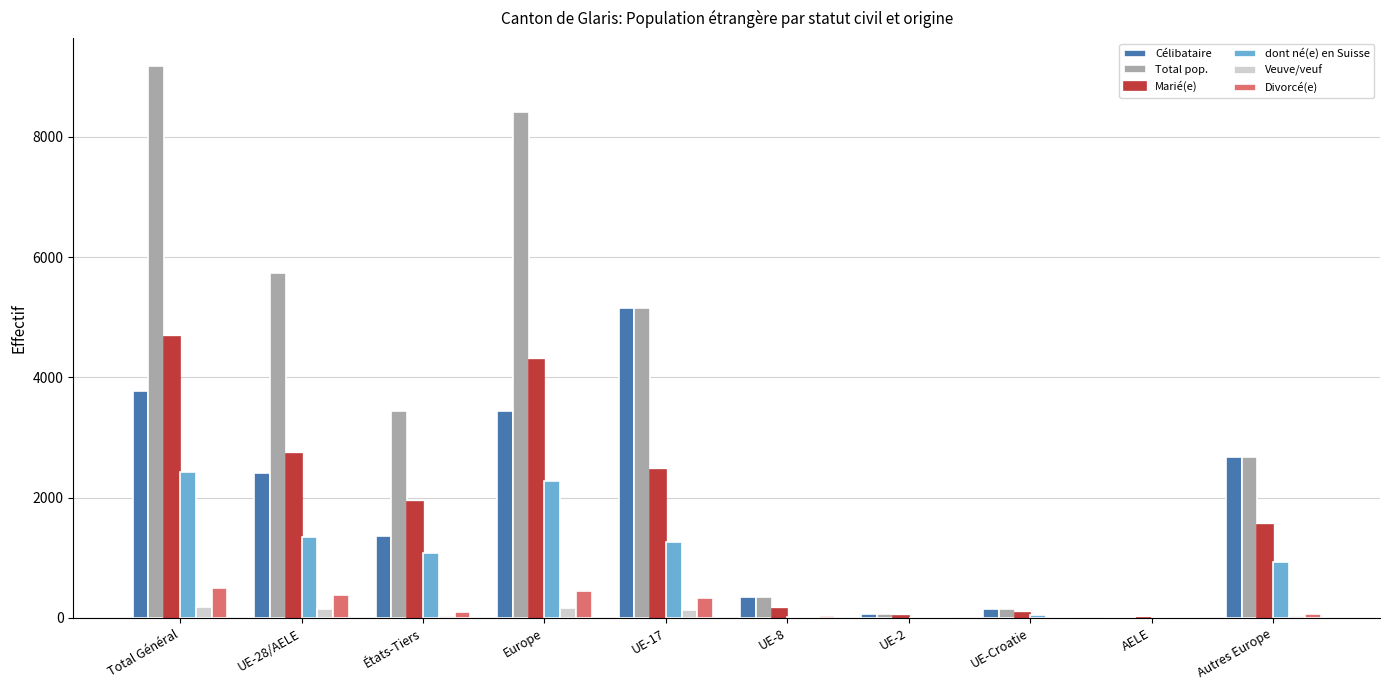

Where does the Marié(e) series first go above 1935?

Total Général